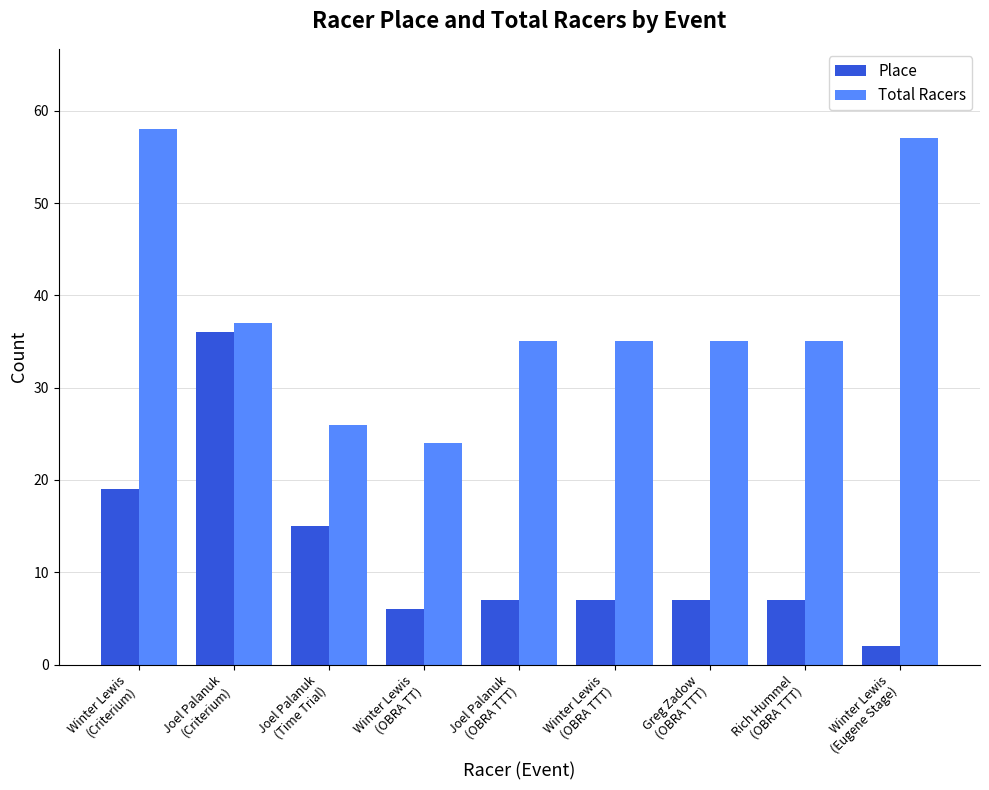

Is the value of Total Racers at Joel Palanuk
(OBRA TTT) greater than the value of Place at Joel Palanuk
(Criterium)?

No